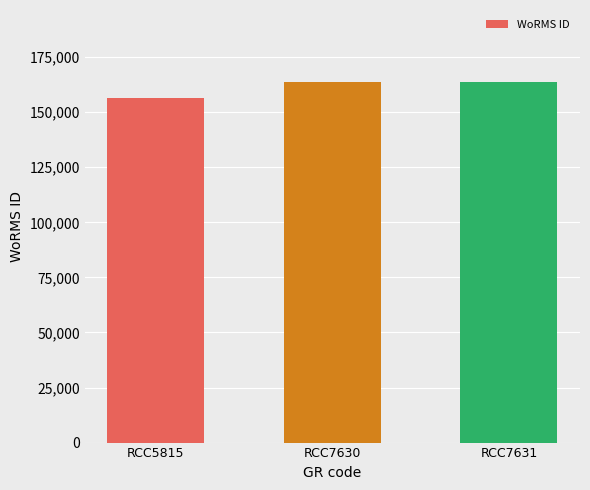

Between RCC5815 and RCC7630, which is larger?

RCC7630